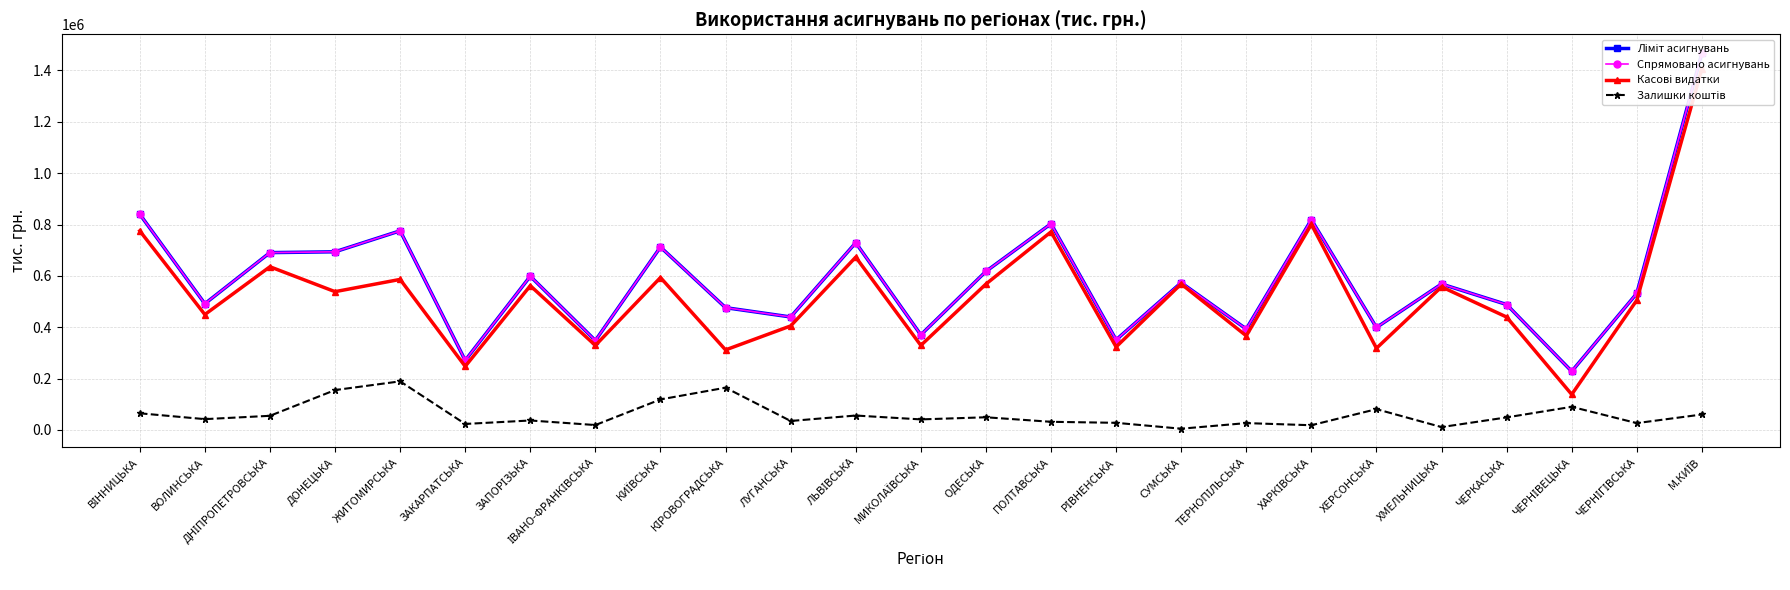

Reading left to right, list all the values displayed in this chart.

Ліміт асигнувань: ВІННИЦЬКА=840021.0	ВОЛИНСЬКА=491476.6	ДНІПРОПЕТРОВСЬКА=690520.3	ДОНЕЦЬКА=693737.5	ЖИТОМИРСЬКА=775430.6	ЗАКАРПАТСЬКА=270861.7	ЗАПОРІЗЬКА=598516.4	ІВАНО-ФРАНКІВСЬКА=348253.9	КИЇВСЬКА=712203.1	КІРОВОГРАДСЬКА=476172.4	ЛУГАНСЬКА=439956.2	ЛЬВІВСЬКА=729026.6	МИКОЛАЇВСЬКА=370249.5	ОДЕСЬКА=617317.2	ПОЛТАВСЬКА=802966.9	РІВНЕНСЬКА=351024.3	СУМСЬКА=573370.7	ТЕРНОПІЛЬСЬКА=393149.9	ХАРКІВСЬКА=818706.8	ХЕРСОНСЬКА=398981.1	ХМЕЛЬНИЦЬКА=568355.0	ЧЕРКАСЬКА=488404.5	ЧЕРНІВЕЦЬКА=228166.4	ЧЕРНІГІВСЬКА=531758.9	М.КИЇВ=1467625.3
Спрямовано асигнувань: ВІННИЦЬКА=840021.0	ВОЛИНСЬКА=491476.6	ДНІПРОПЕТРОВСЬКА=690520.3	ДОНЕЦЬКА=693737.5	ЖИТОМИРСЬКА=775430.6	ЗАКАРПАТСЬКА=270861.7	ЗАПОРІЗЬКА=598516.4	ІВАНО-ФРАНКІВСЬКА=348253.9	КИЇВСЬКА=712203.1	КІРОВОГРАДСЬКА=476172.4	ЛУГАНСЬКА=439956.2	ЛЬВІВСЬКА=729026.6	МИКОЛАЇВСЬКА=370249.5	ОДЕСЬКА=617317.2	ПОЛТАВСЬКА=802966.9	РІВНЕНСЬКА=351024.3	СУМСЬКА=573370.7	ТЕРНОПІЛЬСЬКА=393149.9	ХАРКІВСЬКА=818706.8	ХЕРСОНСЬКА=398981.1	ХМЕЛЬНИЦЬКА=568355.0	ЧЕРКАСЬКА=488404.5	ЧЕРНІВЕЦЬКА=228166.4	ЧЕРНІГІВСЬКА=531758.9	М.КИЇВ=1467625.3
Касові видатки: ВІННИЦЬКА=775213.5	ВОЛИНСЬКА=449427.6	ДНІПРОПЕТРОВСЬКА=635513.0	ДОНЕЦЬКА=538492.6	ЖИТОМИРСЬКА=586197.3	ЗАКАРПАТСЬКА=247543.0	ЗАПОРІЗЬКА=561697.9	ІВАНО-ФРАНКІВСЬКА=329202.5	КИЇВСЬКА=593389.0	КІРОВОГРАДСЬКА=311663.5	ЛУГАНСЬКА=405085.4	ЛЬВІВСЬКА=672902.5	МИКОЛАЇВСЬКА=329212.2	ОДЕСЬКА=568008.7	ПОЛТАВСЬКА=771284.0	РІВНЕНСЬКА=323298.9	СУМСЬКА=568580.7	ТЕРНОПІЛЬСЬКА=366495.5	ХАРКІВСЬКА=800393.0	ХЕРСОНСЬКА=318036.6	ХМЕЛЬНИЦЬКА=557248.2	ЧЕРКАСЬКА=439592.0	ЧЕРНІВЕЦЬКА=138163.5	ЧЕРНІГІВСЬКА=505208.1	М.КИЇВ=1407491.7
Залишки коштів: ВІННИЦЬКА=64807.5	ВОЛИНСЬКА=42049.0	ДНІПРОПЕТРОВСЬКА=55007.3	ДОНЕЦЬКА=155244.9	ЖИТОМИРСЬКА=189233.3	ЗАКАРПАТСЬКА=23318.7	ЗАПОРІЗЬКА=36818.5	ІВАНО-ФРАНКІВСЬКА=19051.4	КИЇВСЬКА=118814.1	КІРОВОГРАДСЬКА=164508.9	ЛУГАНСЬКА=34870.8	ЛЬВІВСЬКА=56124.1	МИКОЛАЇВСЬКА=41037.2	ОДЕСЬКА=49308.5	ПОЛТАВСЬКА=31682.9	РІВНЕНСЬКА=27725.4	СУМСЬКА=4790.0	ТЕРНОПІЛЬСЬКА=26654.4	ХАРКІВСЬКА=18313.8	ХЕРСОНСЬКА=80944.5	ХМЕЛЬНИЦЬКА=11106.8	ЧЕРКАСЬКА=48812.5	ЧЕРНІВЕЦЬКА=90002.9	ЧЕРНІГІВСЬКА=26550.8	М.КИЇВ=60133.6